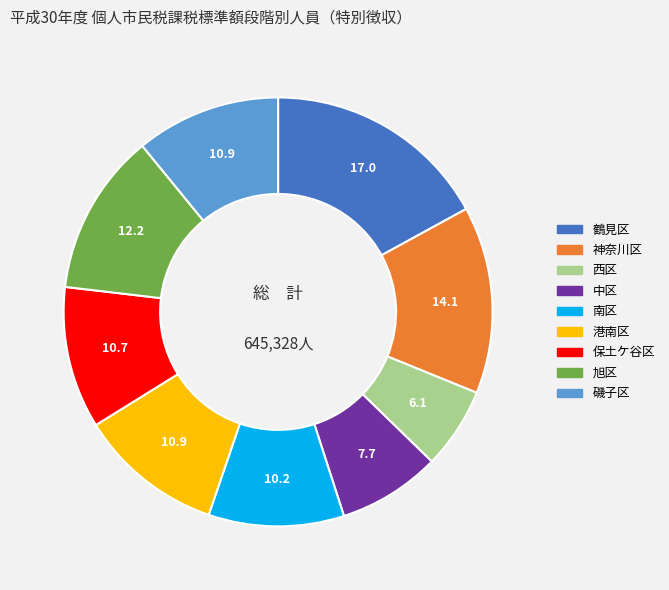

Count the number of slices in the pie.

9